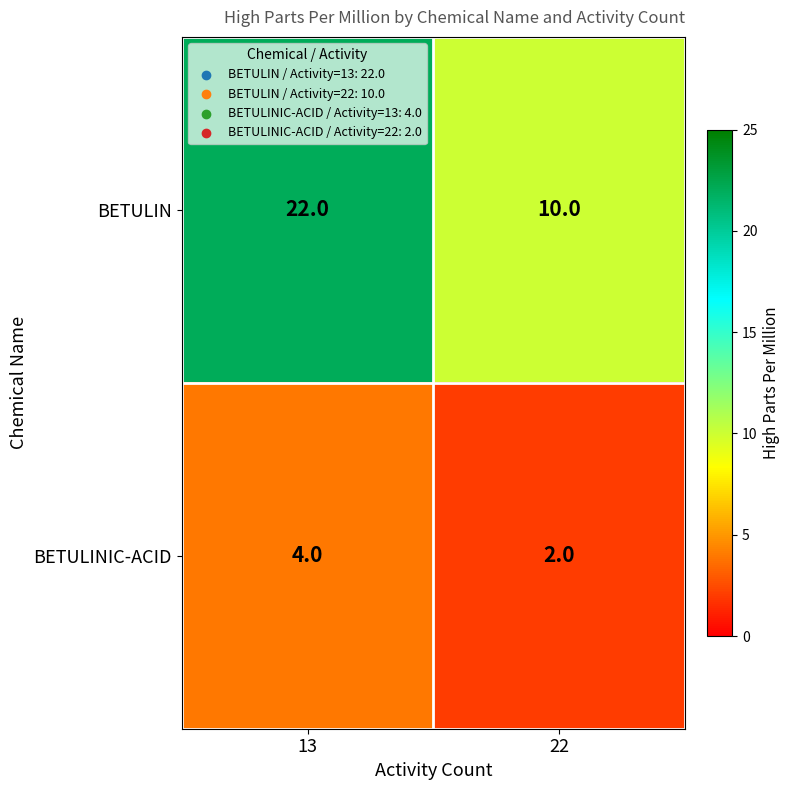

Which series has the widest spread of values?

BETULIN